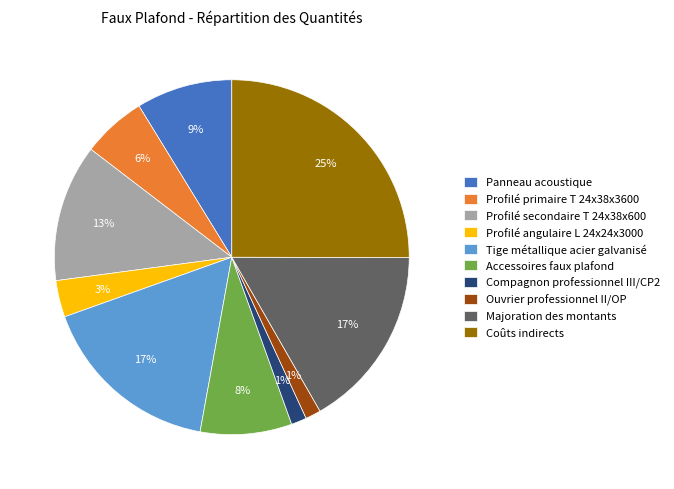

Is the sum of Coûts indirects and Ouvrier professionnel II/OP greater than half?

No